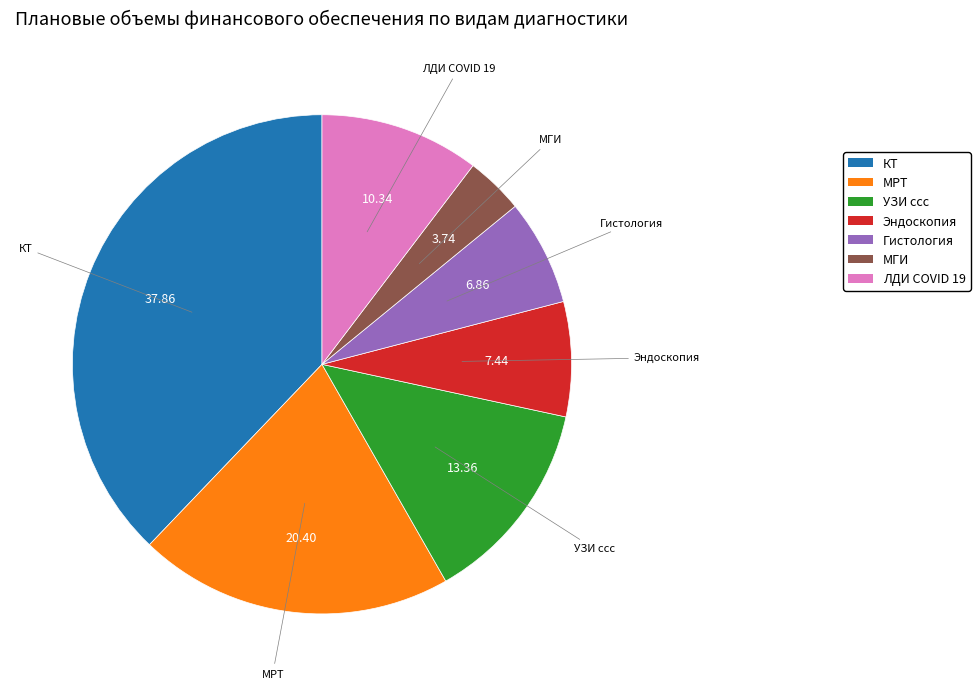

How many slices are in this pie chart?

7